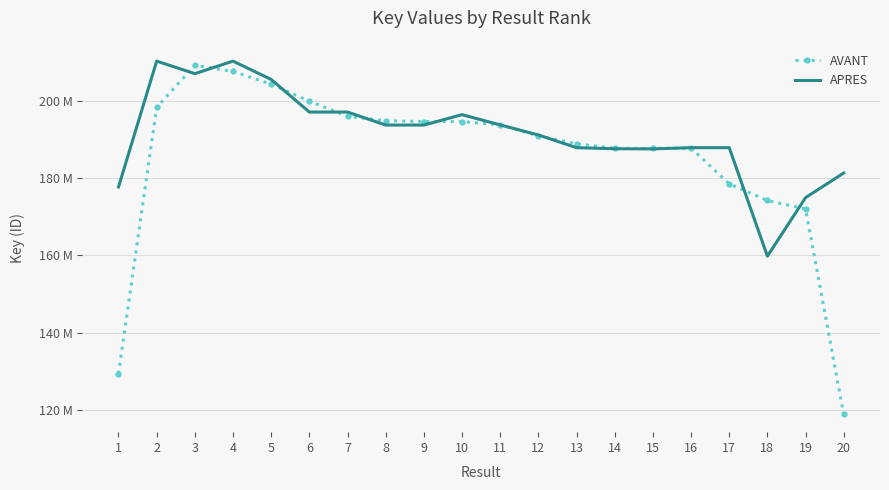

Between 1 and 15, which series saw the biggest shift?

AVANT